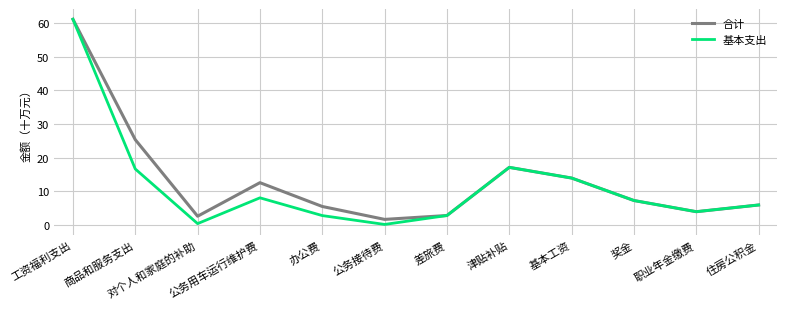

At which category is the sum across all series the highest?

工资福利支出